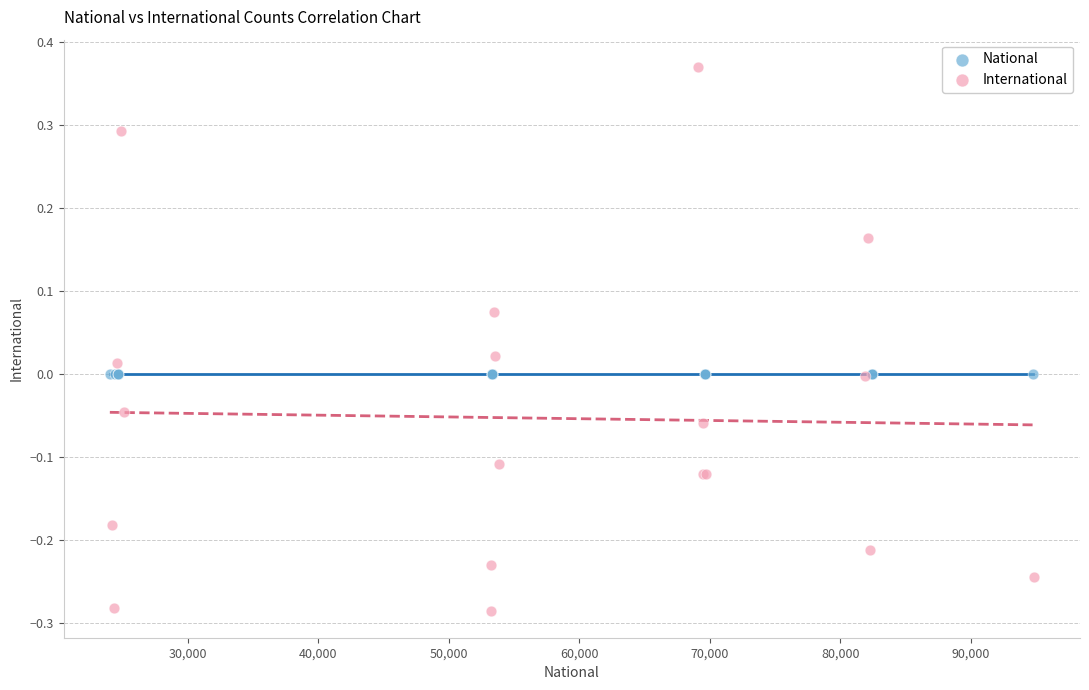

Which series reaches the minimum Y coordinate?

International